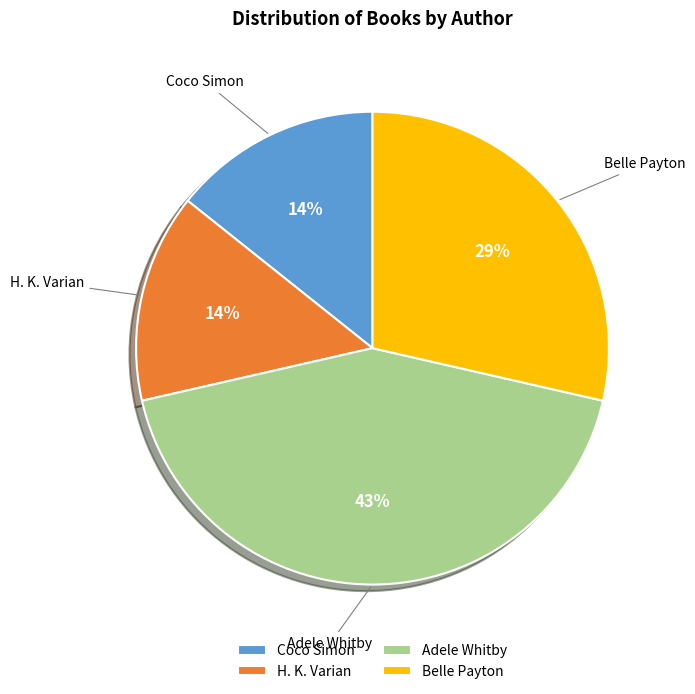

Do H. K. Varian and Coco Simon together represent more than half of the pie?

No